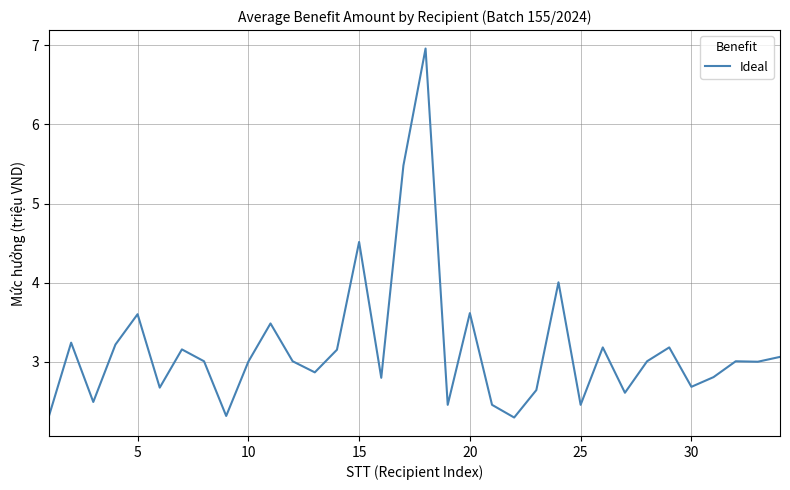

What is the difference between the maximum and minimum values?

4.7